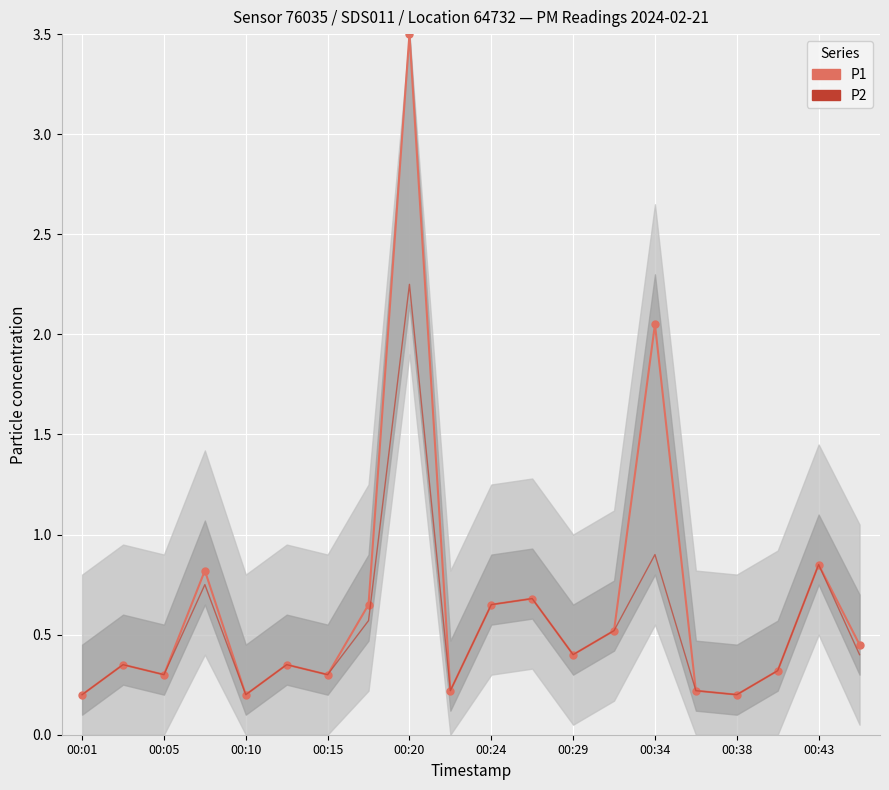

True or false: P2 has more than 0 interior local peaks.

True